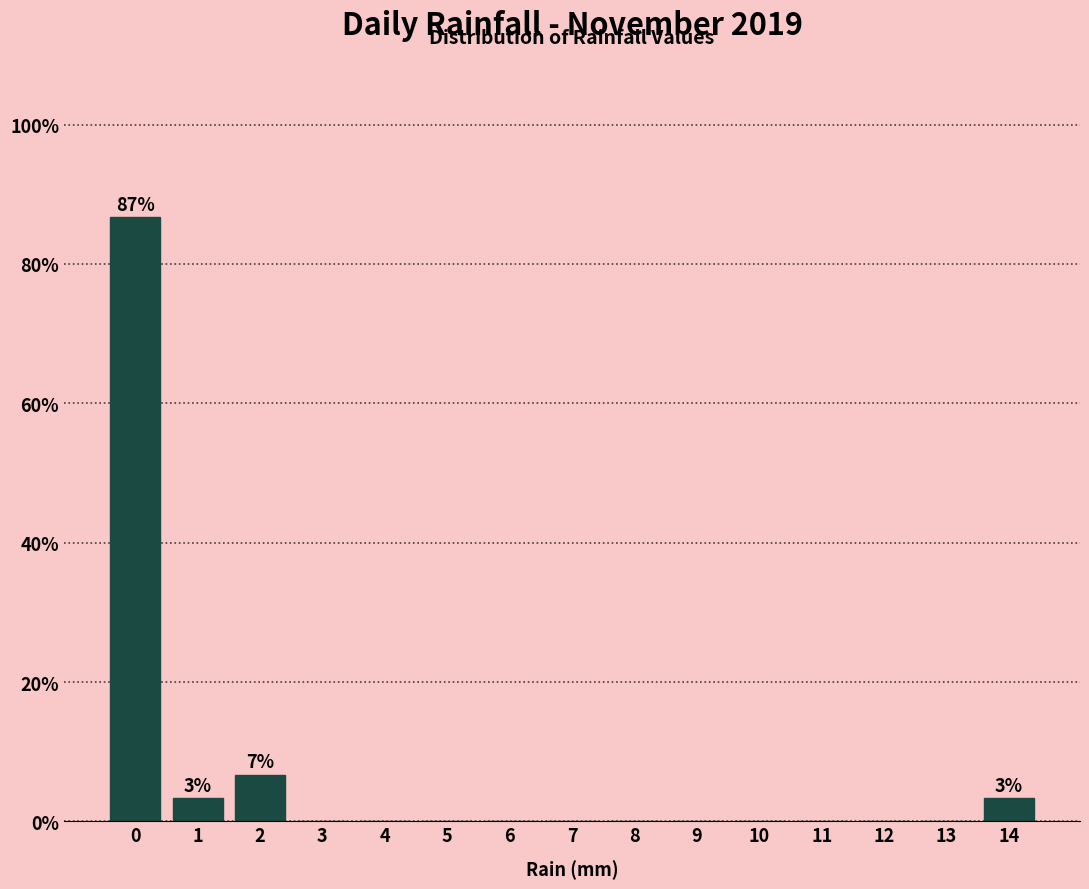

Which range on the x-axis has the tallest bar?

-0.5 to 0.5